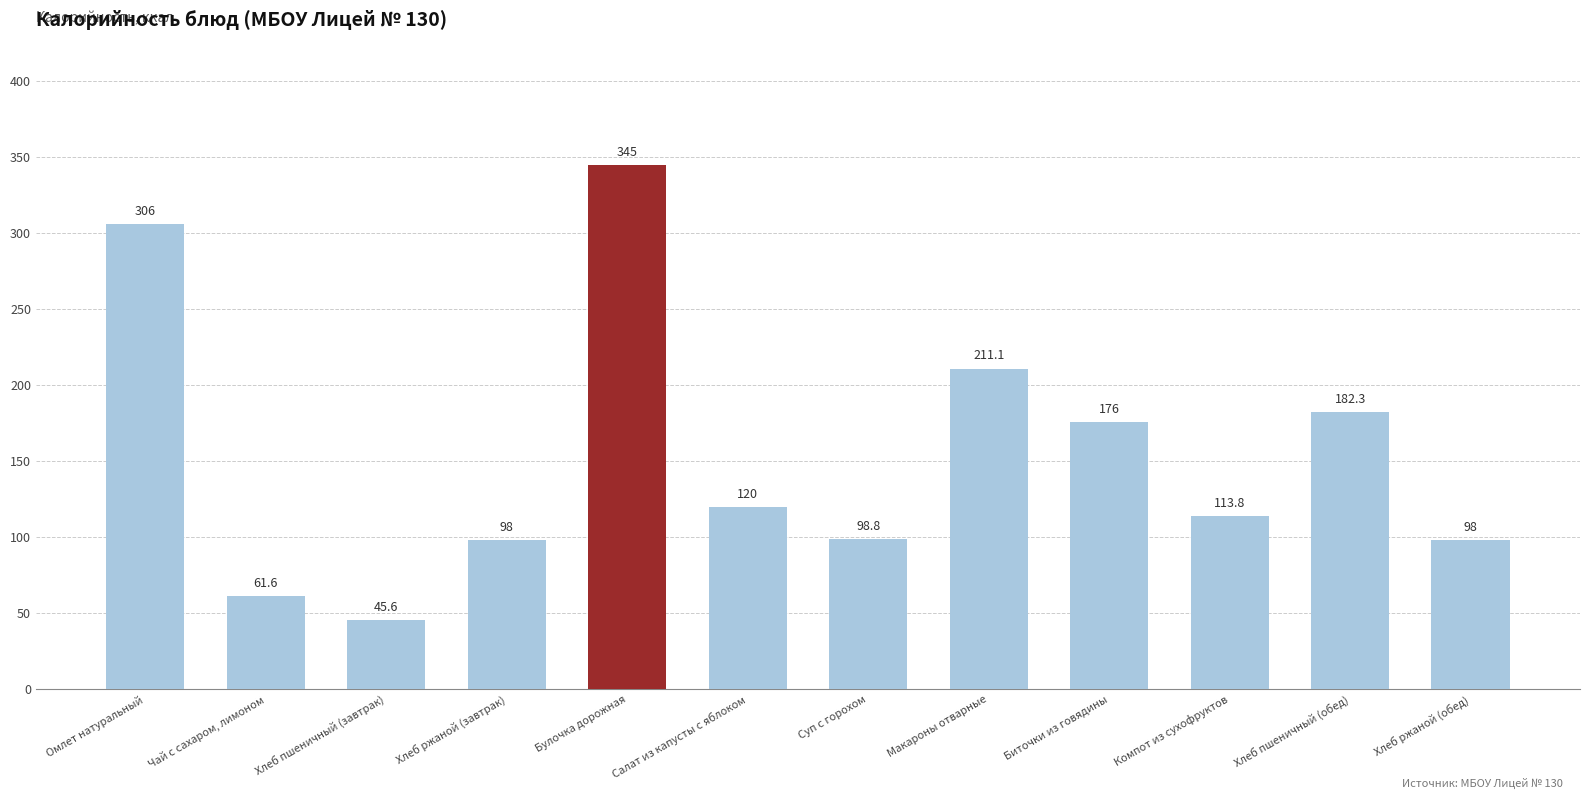

Reading right to left, transcribe all the data shown in this chart.

Хлеб ржаной (обед)=98.0	Хлеб пшеничный (обед)=182.3	Компот из сухофруктов=113.8	Биточки из говядины=176.0	Макароны отварные=211.1	Суп с горохом=98.8	Салат из капусты с яблоком=120.0	Булочка дорожная=345.0	Хлеб ржаной (завтрак)=98.0	Хлеб пшеничный (завтрак)=45.6	Чай с сахаром, лимоном=61.6	Омлет натуральный=306.0